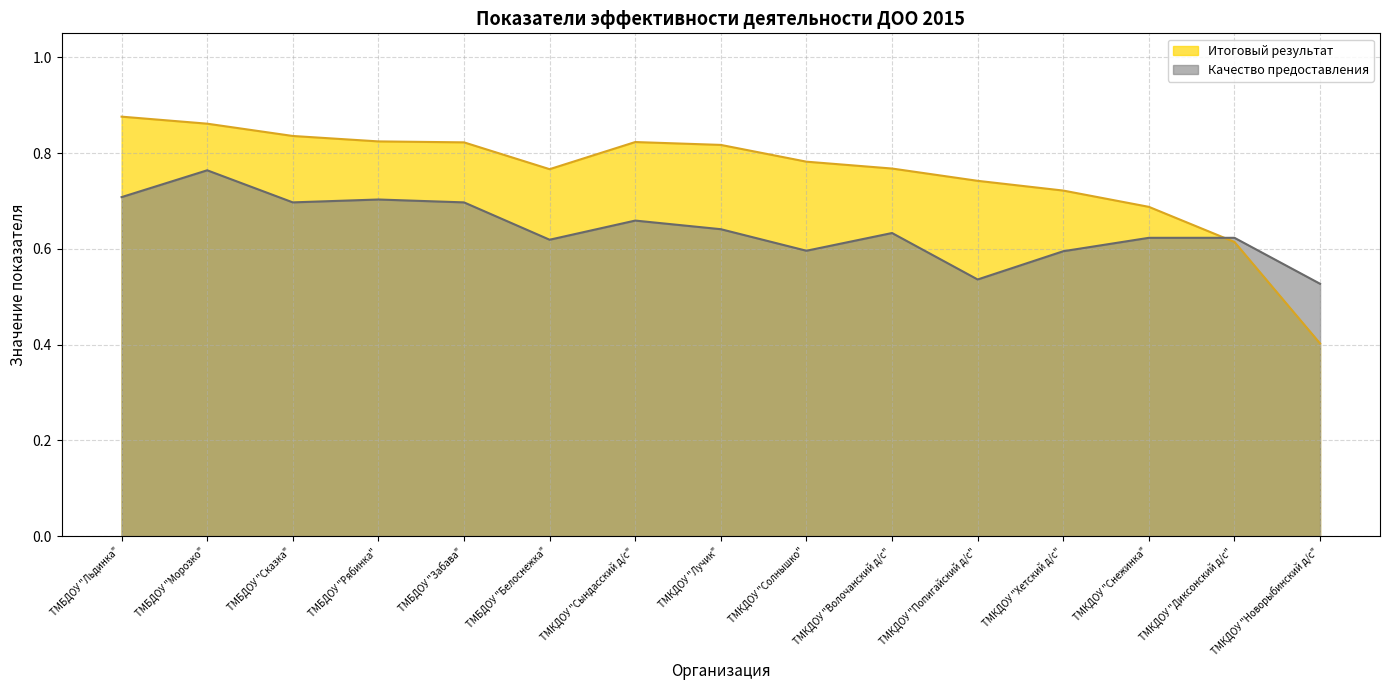

Which has a higher value, ТМКДОУ "Диксонский д/с" or ТМКДОУ "Попигайский д/с"?

ТМКДОУ "Попигайский д/с"